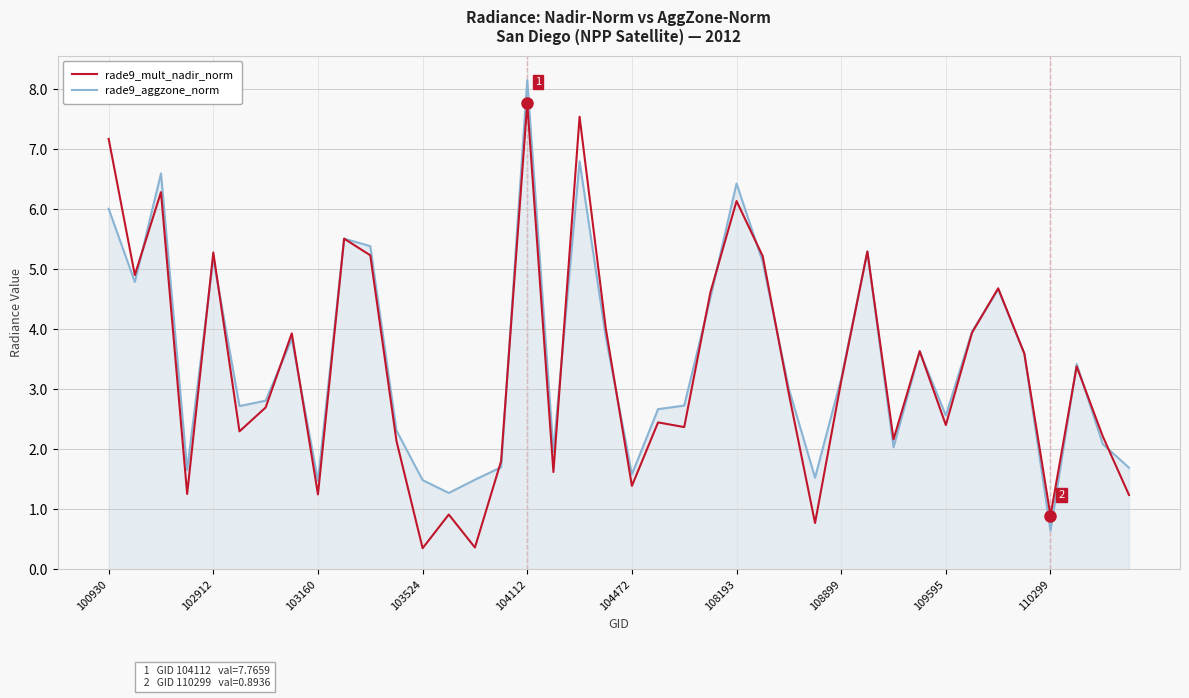

Rank the series by their maximum value, from highest to lowest.

rade9_aggzone_norm, rade9_mult_nadir_norm